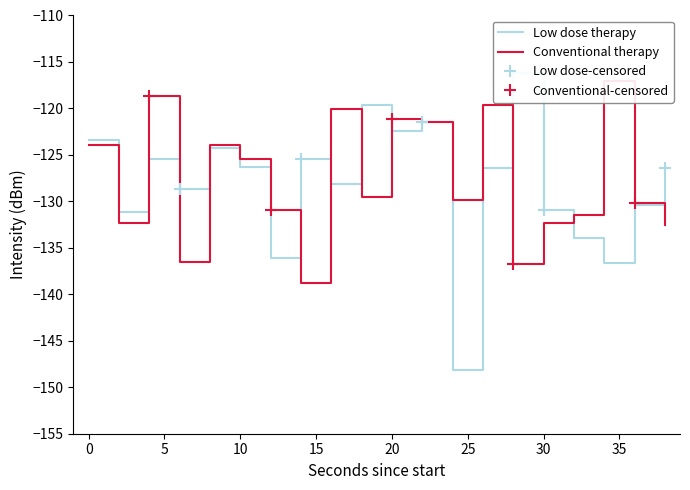

At how many categories does at least one series exceed -130?

15